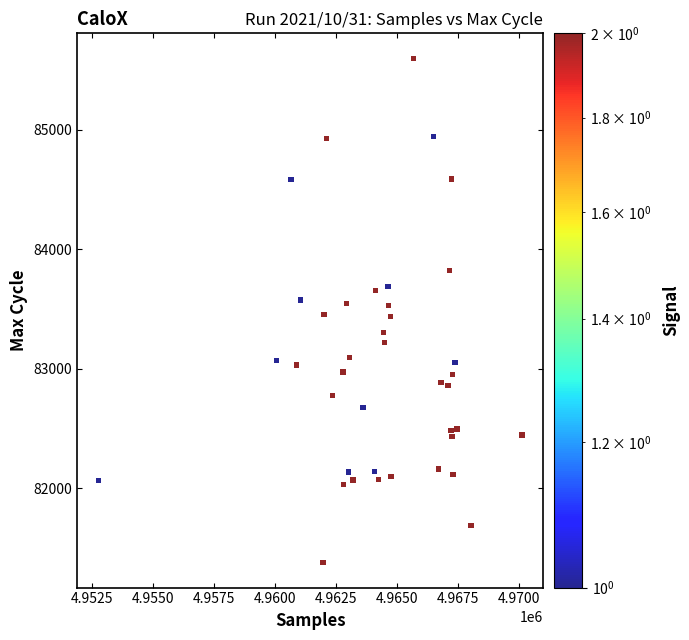

What is the range of X values (max minus min)?

17371